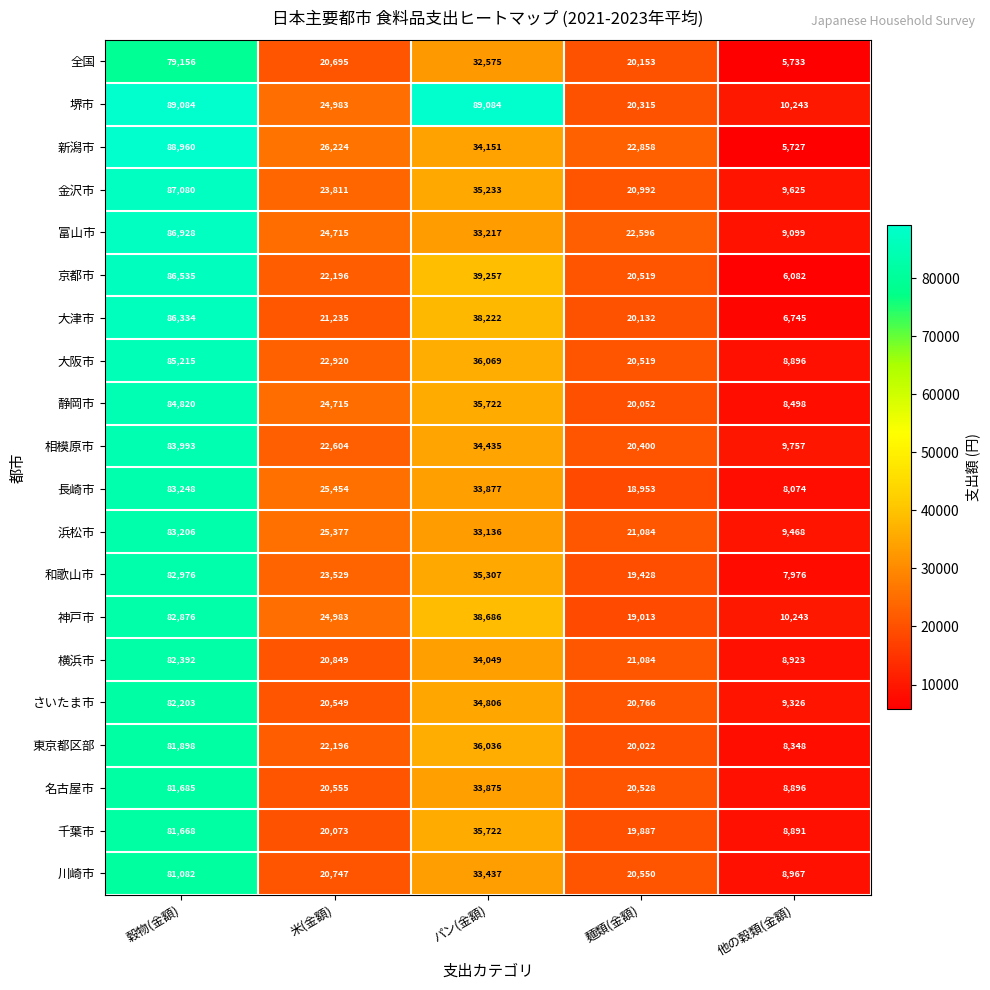

What is the total value across all series at 麺類(金額)?

409851